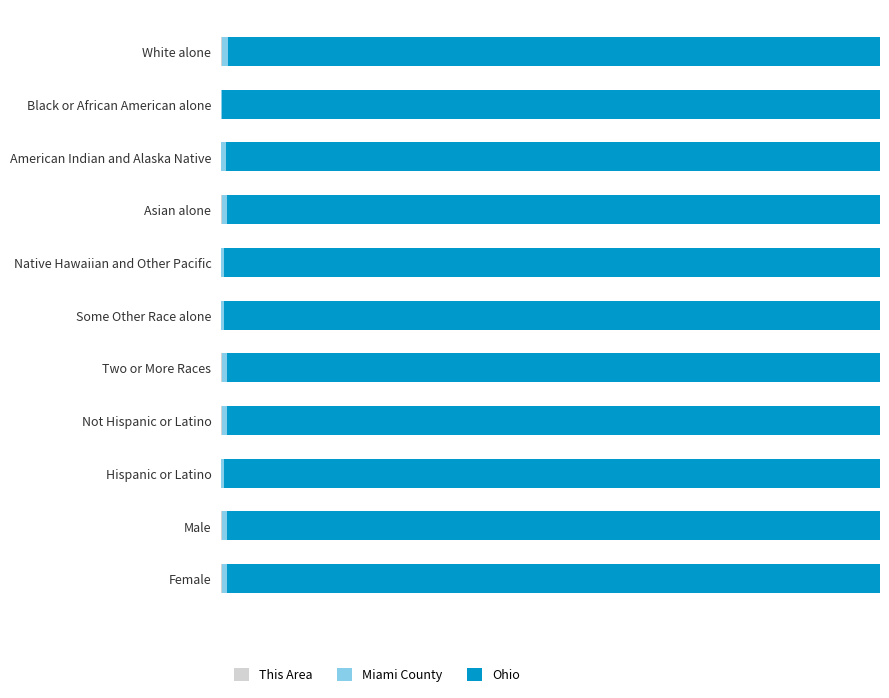

What is the average value of the This Area series?

0.1